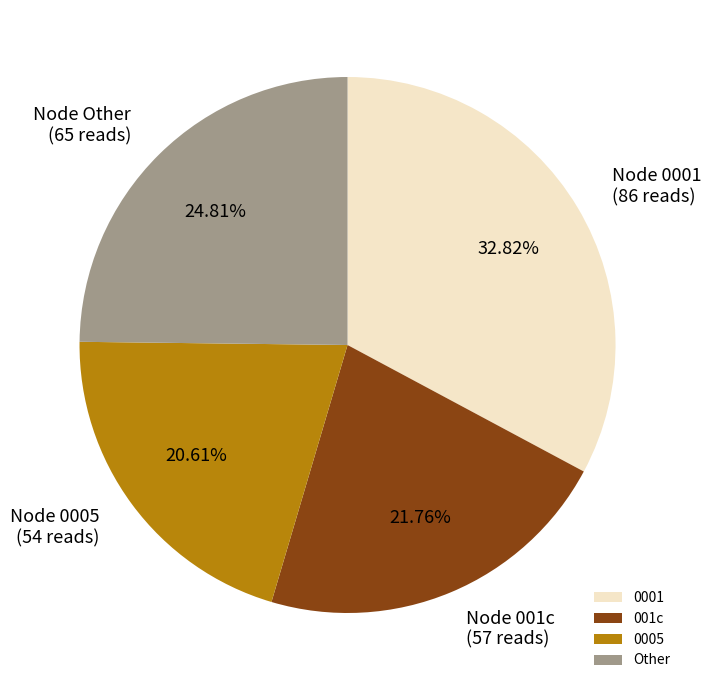

What is the largest slice in the pie chart?

0001